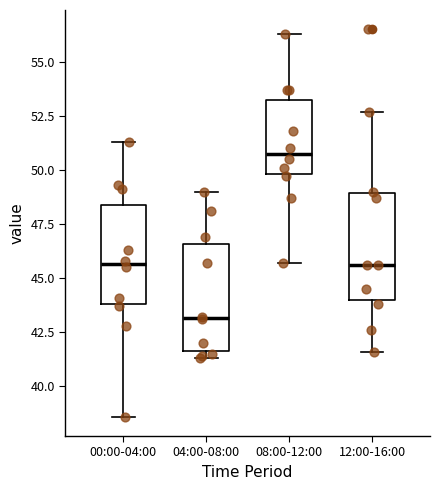

Reading left to right, read every box against the y-axis: the position of its median line, the range the box covers, and the ends of its whiskers. The values are not printed on the chart, so give them approximately, as read against the axis.

00:00-04:00: median 45.5, box 44.0 to 48.5, whiskers 38.5 to 51.5
04:00-08:00: median 43.0, box 41.5 to 46.5, whiskers 41.5 (just below the box's lower edge) to 49.0
08:00-12:00: median 51.0, box 50.0 to 53.0, whiskers 45.5 to 56.5
12:00-16:00: median 45.5, box 44.0 to 49.0, whiskers 41.5 to 52.5